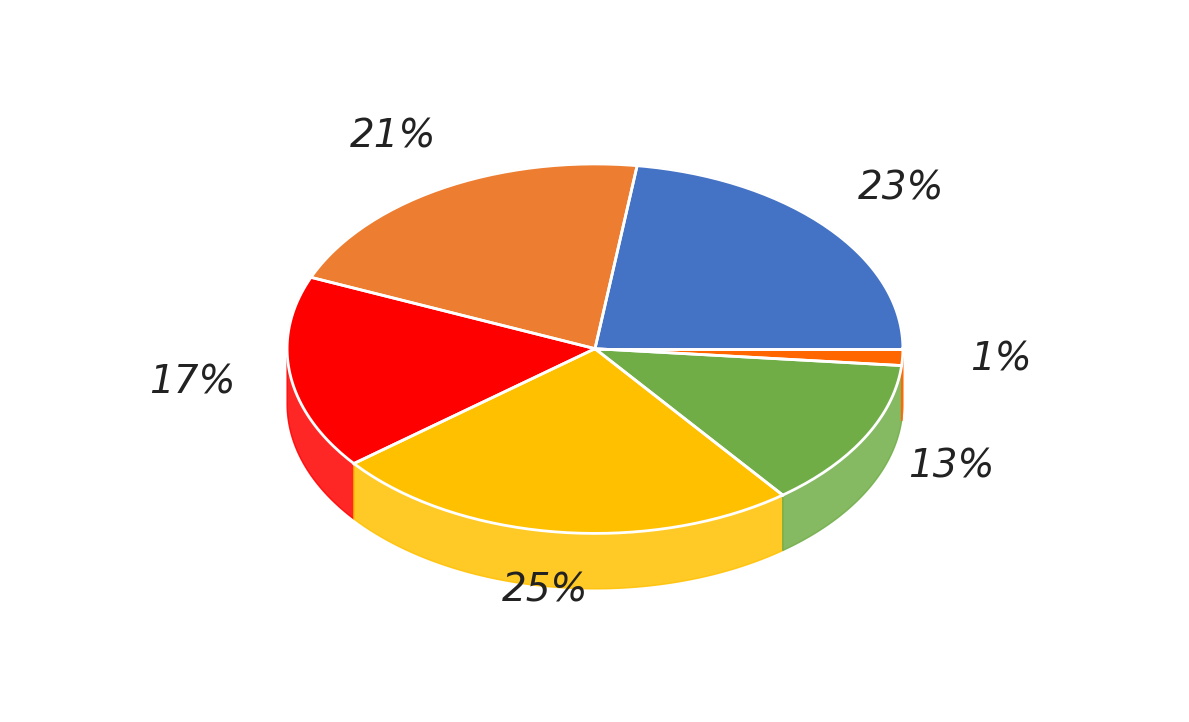

How much of the chart is everything except 22-Sep-18?

77.2%